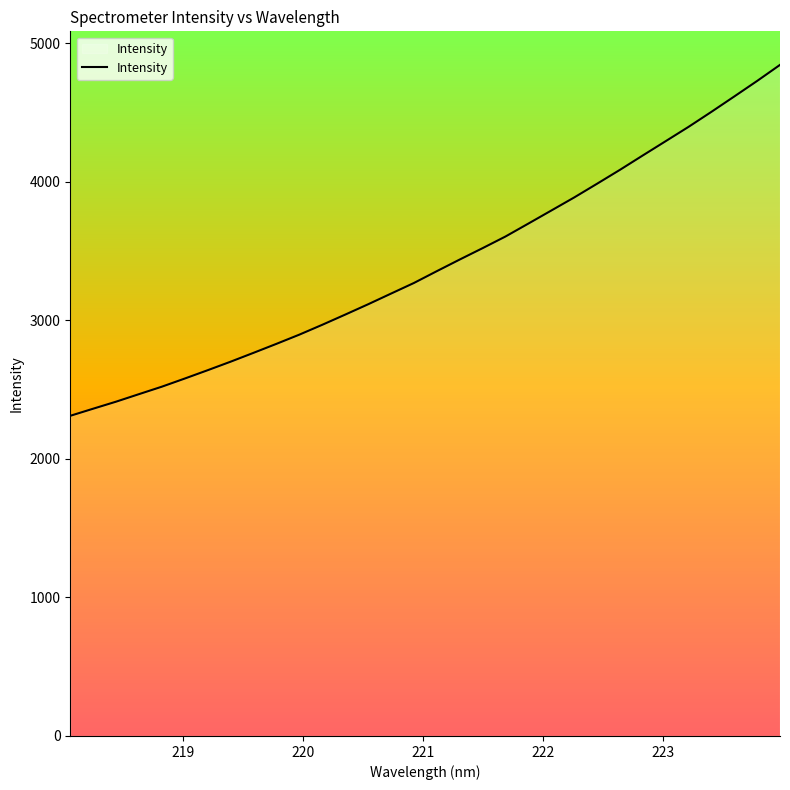

What is the difference between the second highest and second lowest values?

2366.4